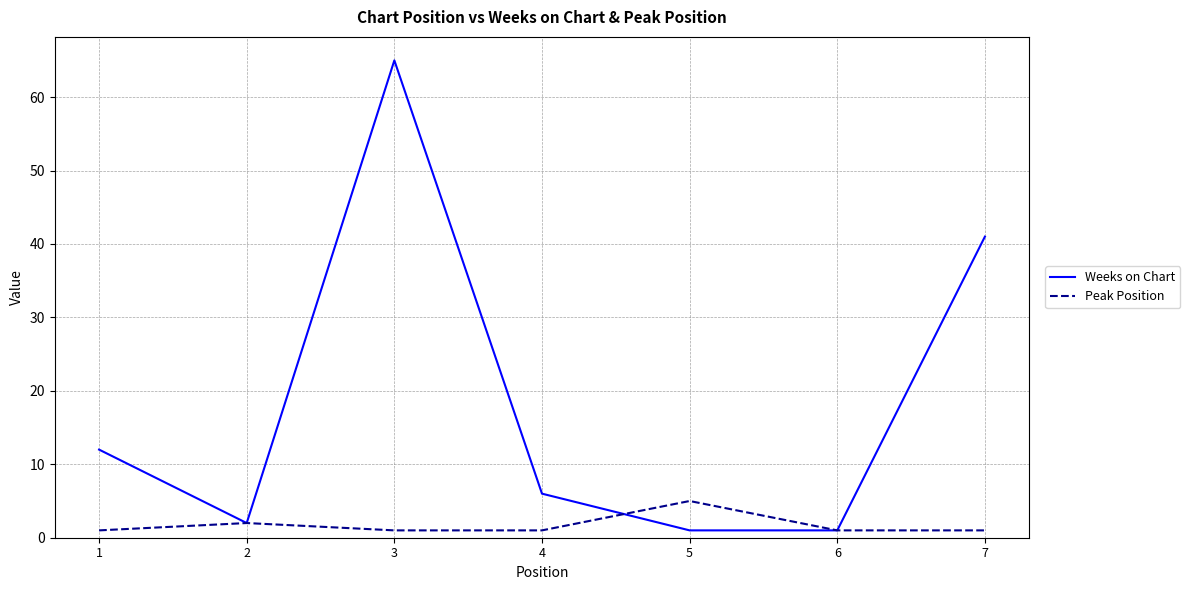

Reading right to left, transcribe all the data shown in this chart.

Weeks on Chart: 7=41	6=1	5=1	4=6	3=65	2=2	1=12
Peak Position: 7=1	6=1	5=5	4=1	3=1	2=2	1=1